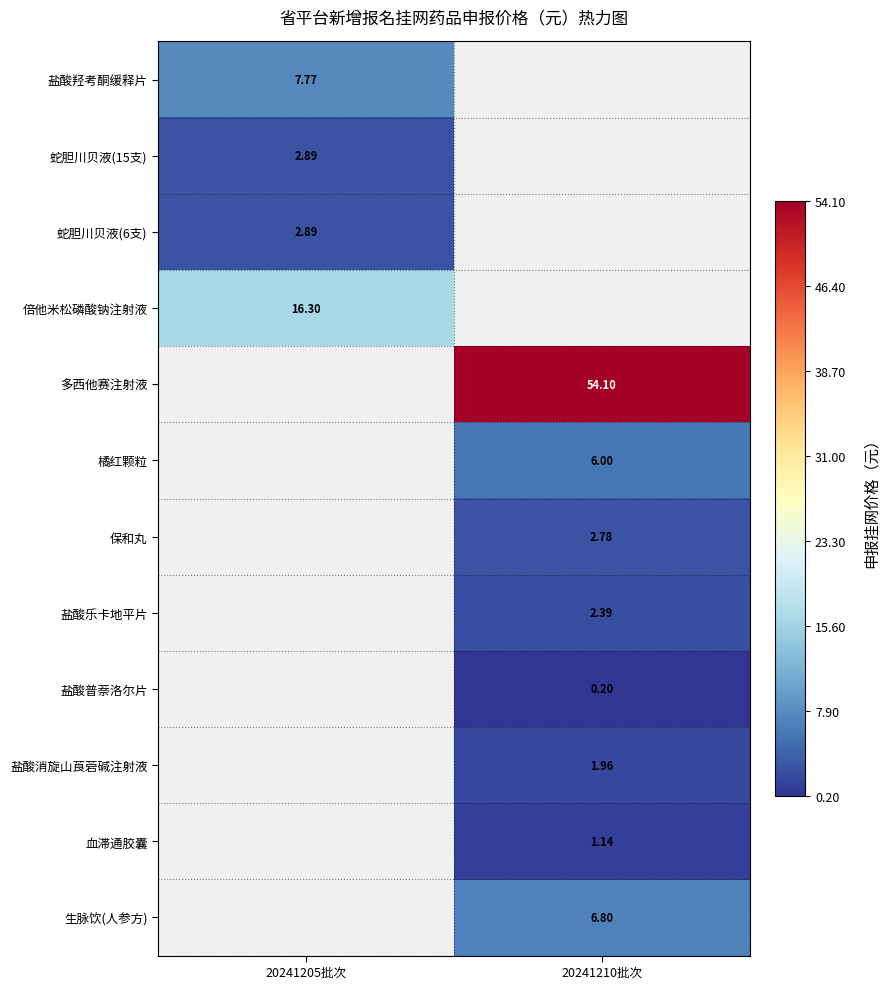

How many positive values does the 盐酸普萘洛尔片 series have?

1